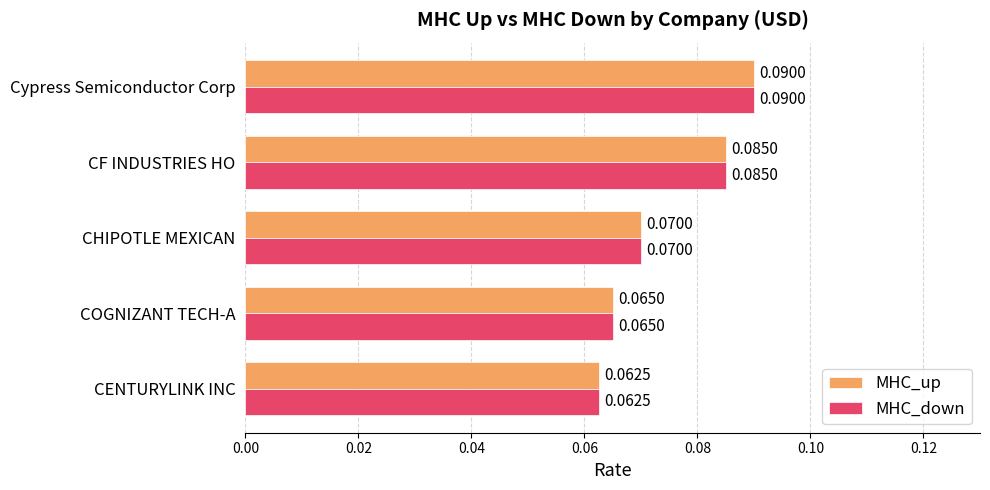

Rank the categories by MHC_down value from lowest to highest.

CENTURYLINK INC, COGNIZANT TECH-A, CHIPOTLE MEXICAN, CF INDUSTRIES HO, Cypress Semiconductor Corp